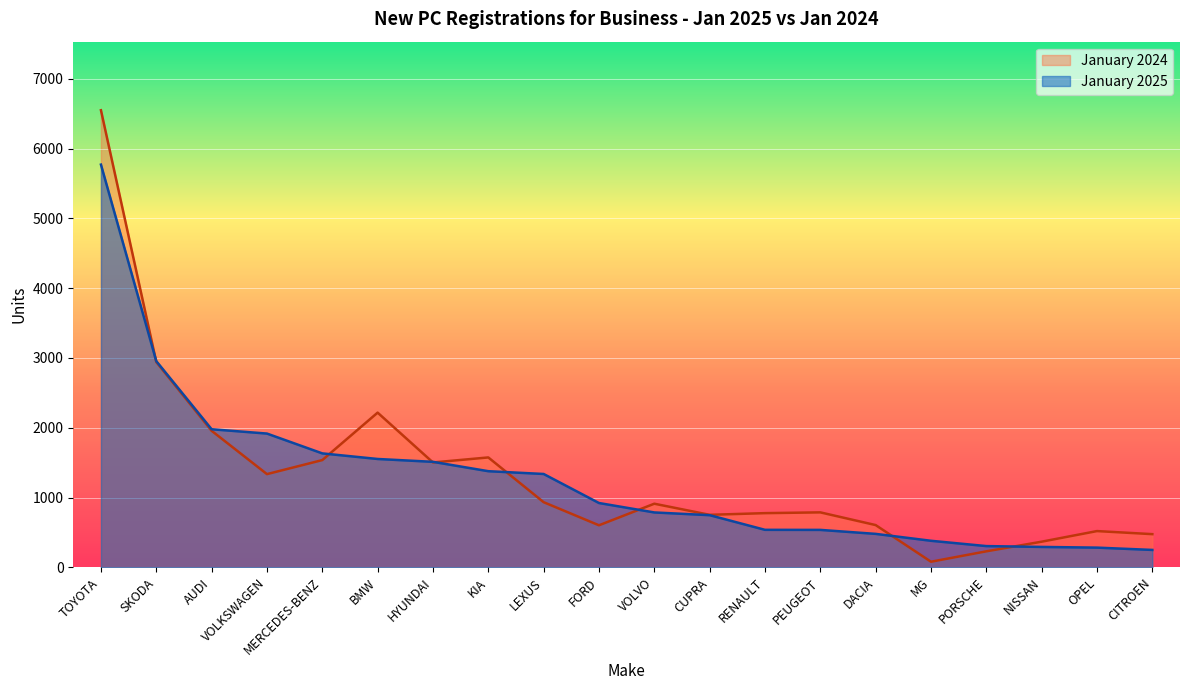

Read the January 2024 value at PORSCHE.

230